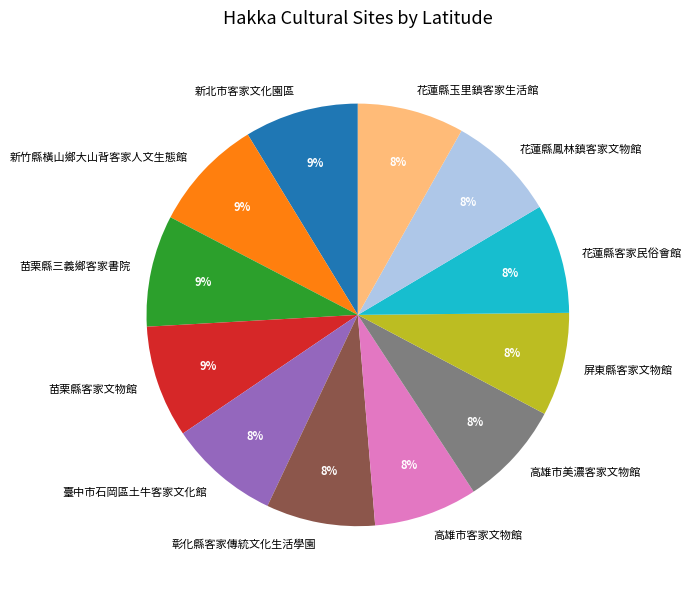

What percentage is the 彰化縣客家傳統文化生活學園 slice, to the nearest percent?

8%